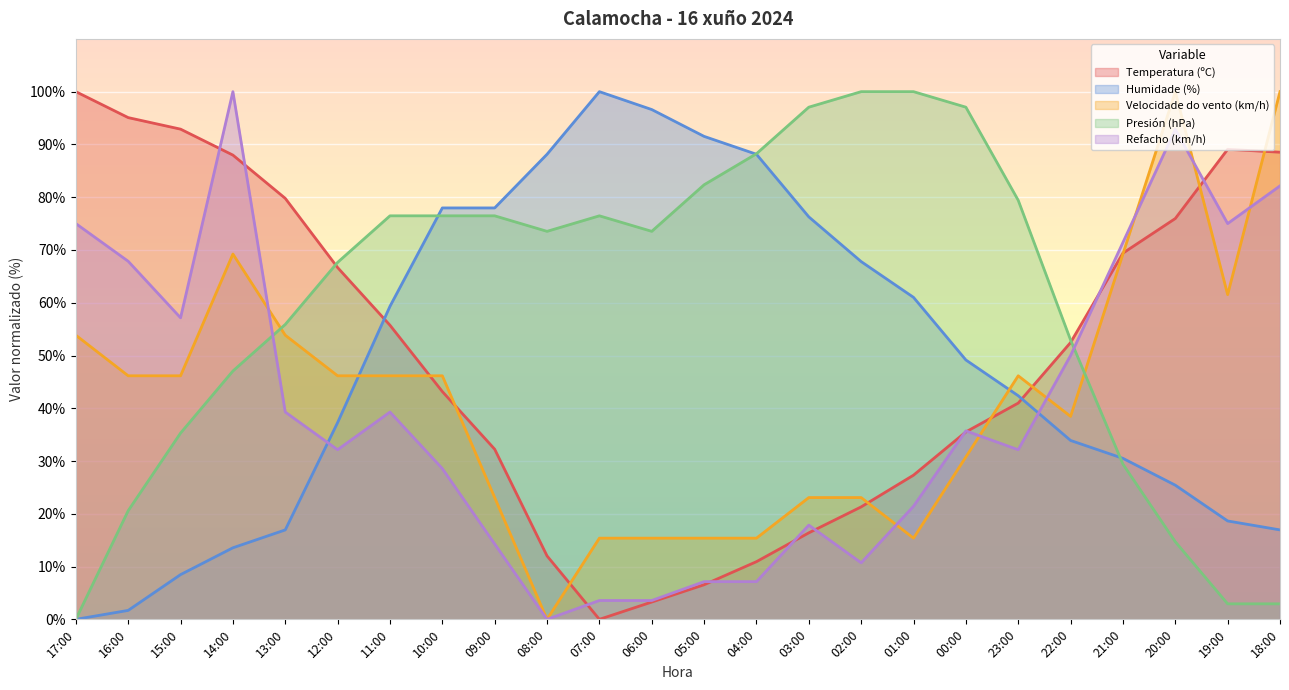

What is the sum of all Refacho (km/h) values?

964.3